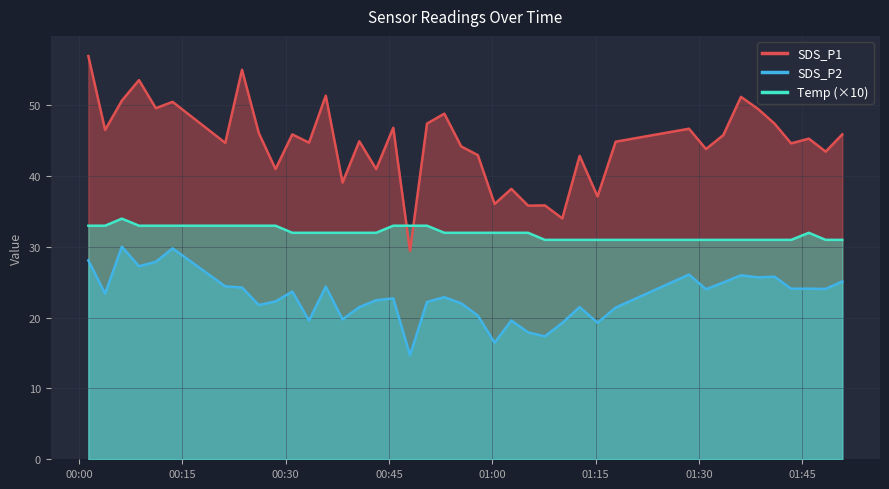

Reading left to right, extract all data points from this chart.

SDS_P1: 57.0	46.5	50.7	53.6	49.6	50.5	44.7	55.0	46.1	41.0	45.9	44.7	51.4	39.1	44.9	41.0	46.8	29.4	47.4	48.8	44.2	43.0	36.1	38.2	35.8	35.9	34.0	42.9	37.1	44.9	46.7	43.8	45.8	51.2	49.5	47.4	44.6	45.3	43.5	45.9
SDS_P2: 28.1	23.4	30.0	27.3	27.9	29.8	24.4	24.3	21.8	22.3	23.7	19.6	24.4	19.8	21.5	22.5	22.7	14.7	22.2	22.9	22.0	20.3	16.5	19.6	17.9	17.4	19.3	21.5	19.3	21.4	26.1	24.0	25.0	26.0	25.7	25.8	24.1	24.1	24.1	25.1
Temp (×10): 33.0	33.0	34.0	33.0	33.0	33.0	33.0	33.0	33.0	33.0	32.0	32.0	32.0	32.0	32.0	32.0	33.0	33.0	33.0	32.0	32.0	32.0	32.0	32.0	32.0	31.0	31.0	31.0	31.0	31.0	31.0	31.0	31.0	31.0	31.0	31.0	31.0	32.0	31.0	31.0